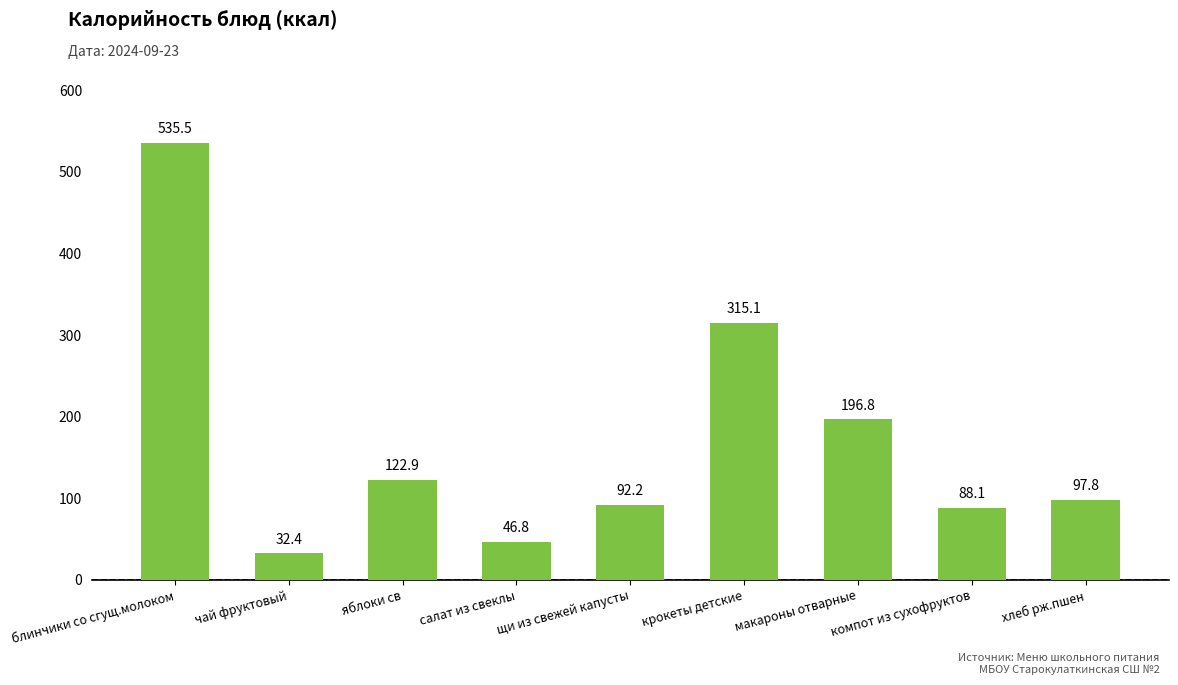

Reading left to right, extract all data points from this chart.

блинчики со сгущ.молоком=535.5	чай фруктовый=32.4	яблоки св=122.9	салат из свеклы=46.8	щи из свежей капусты=92.2	крокеты детские=315.1	макароны отварные=196.8	компот из сухофруктов=88.1	хлеб рж.пшен=97.8